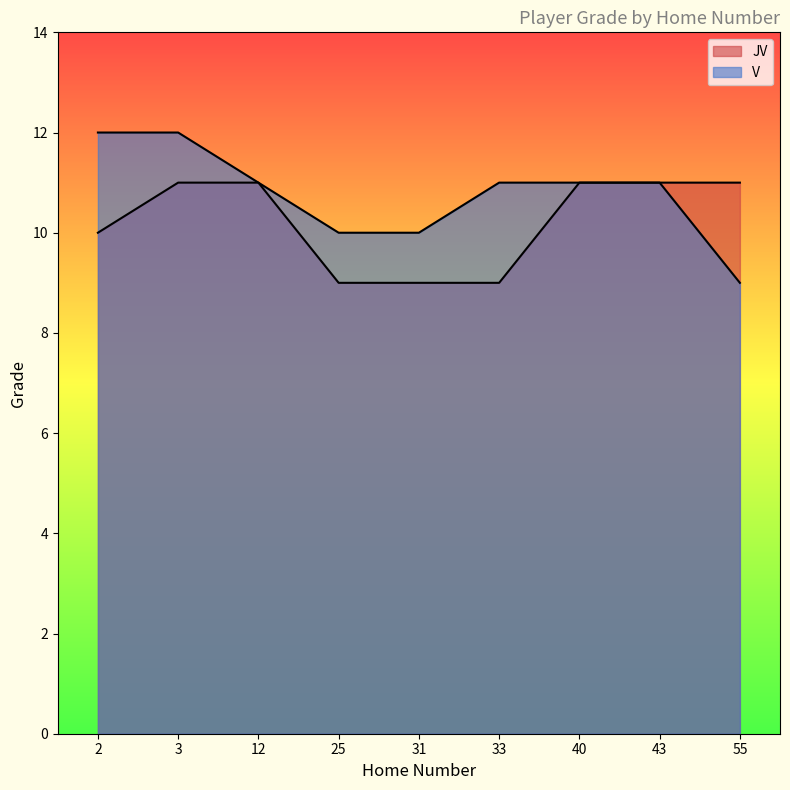

What is the spread (max minus min) of values at 25?

1